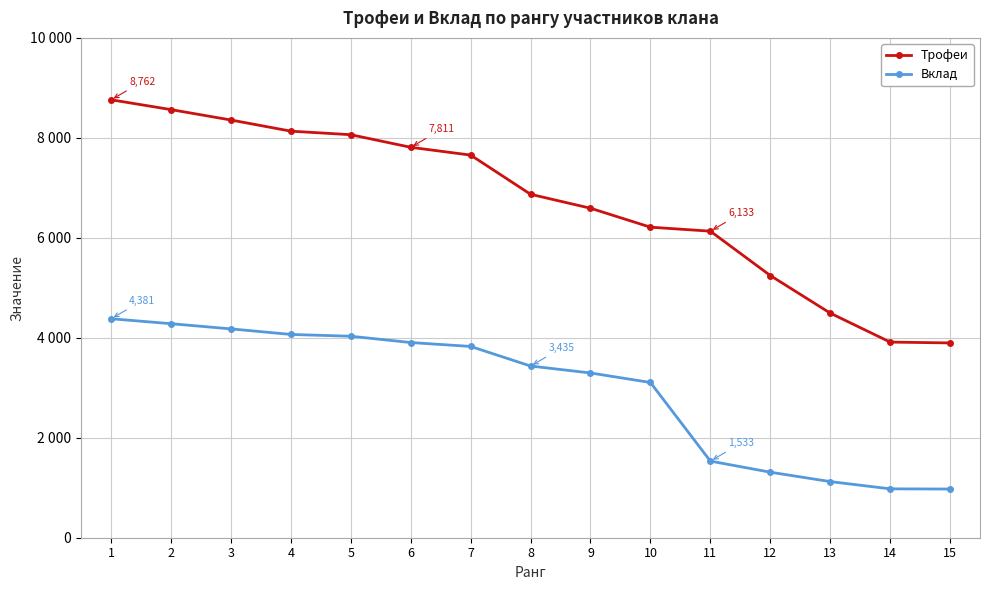

True or false: Трофеи has more than 1 points higher than both neighbors.

False